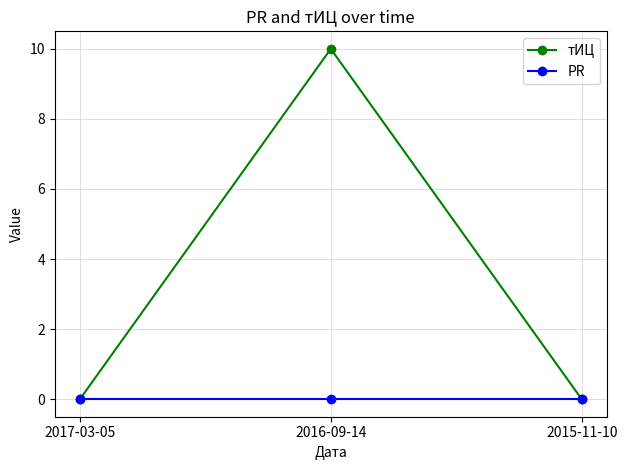

Count the тИЦ values in the range 0 to 10.

3